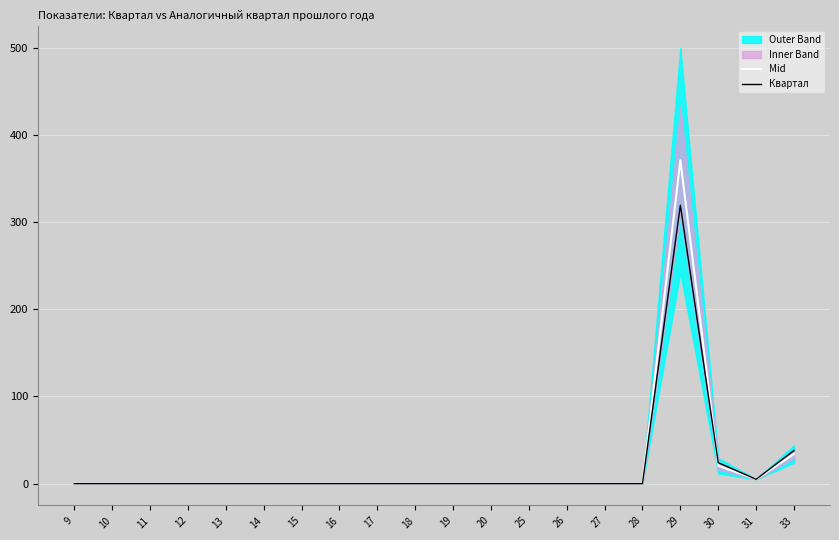

Which series ends up on top after the final intersection of Квартал and Mid?

Квартал